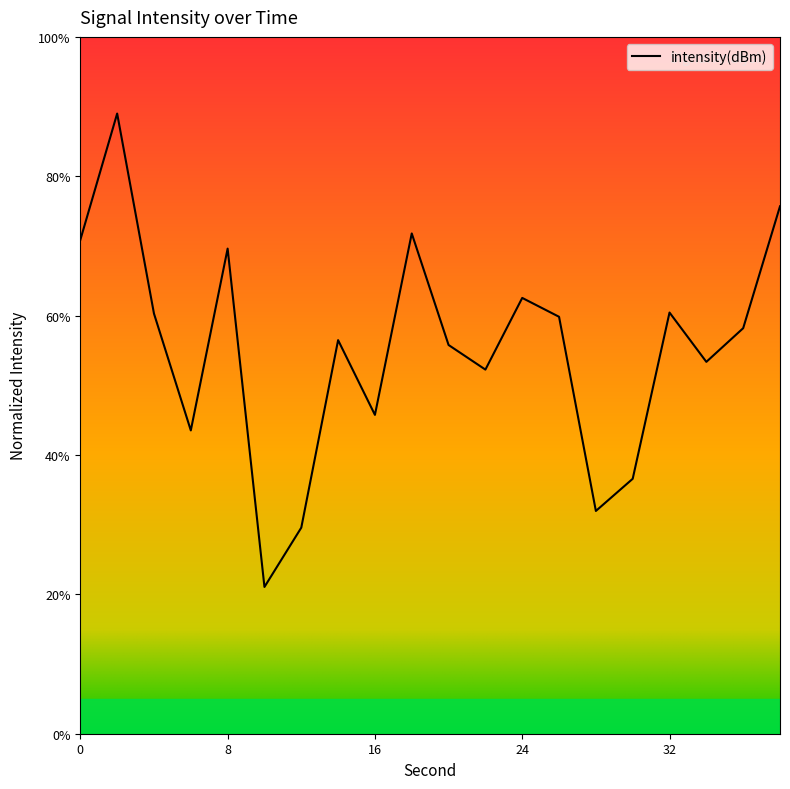

At which label is the value closest to 55?

20